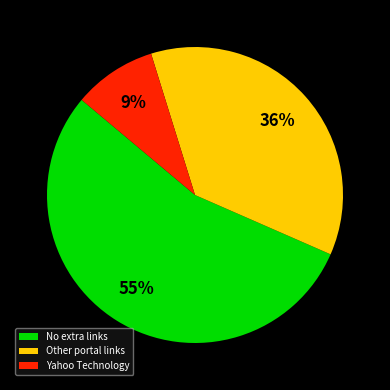

Is there a majority slice in this chart?

Yes